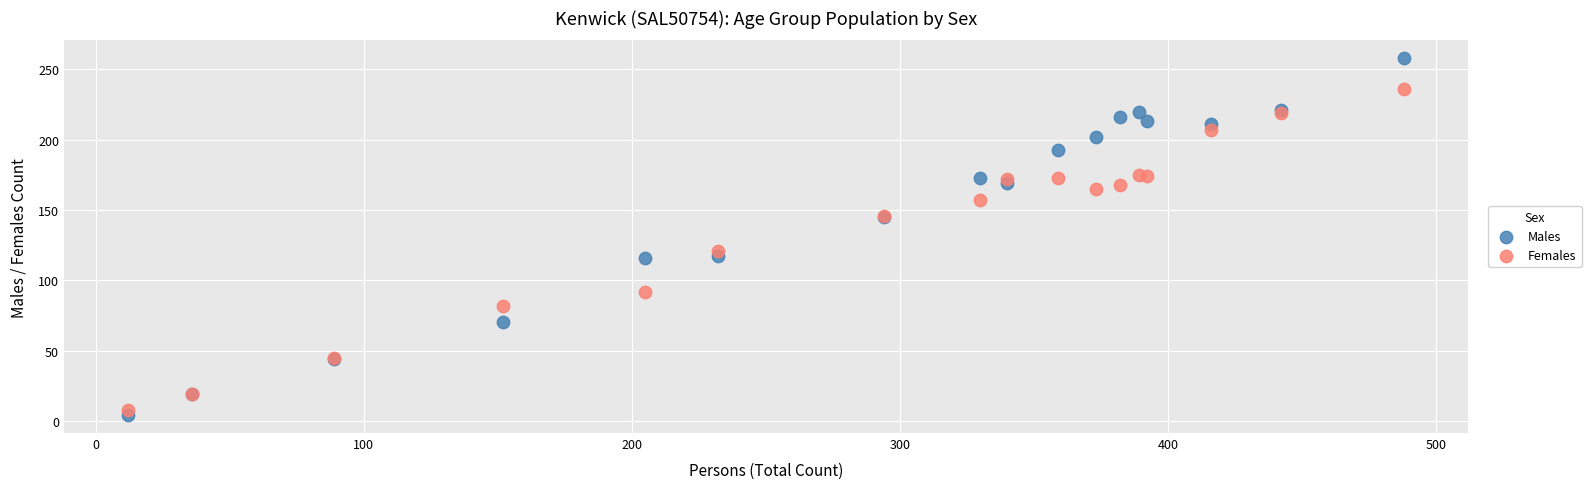

Which series has the widest spread of Y values?

Males